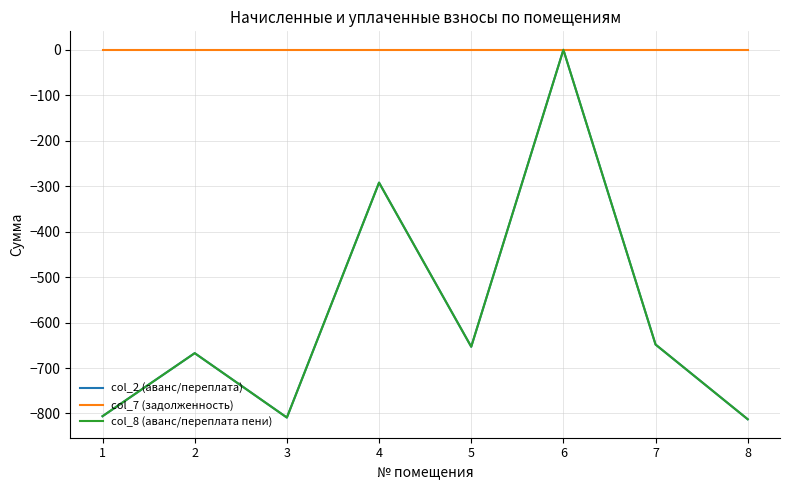

What is the difference between the highest and lowest values at 4?

292.2